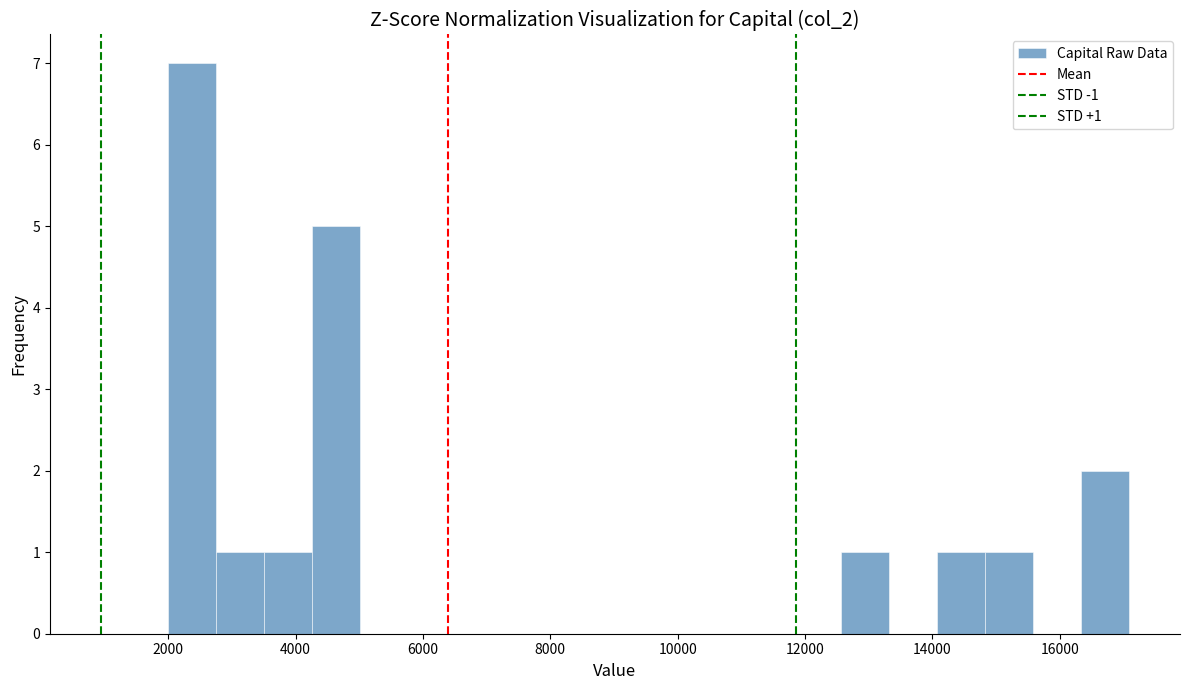

Read against the x-axis, roughly where is the centre of the tallest bar?

2400